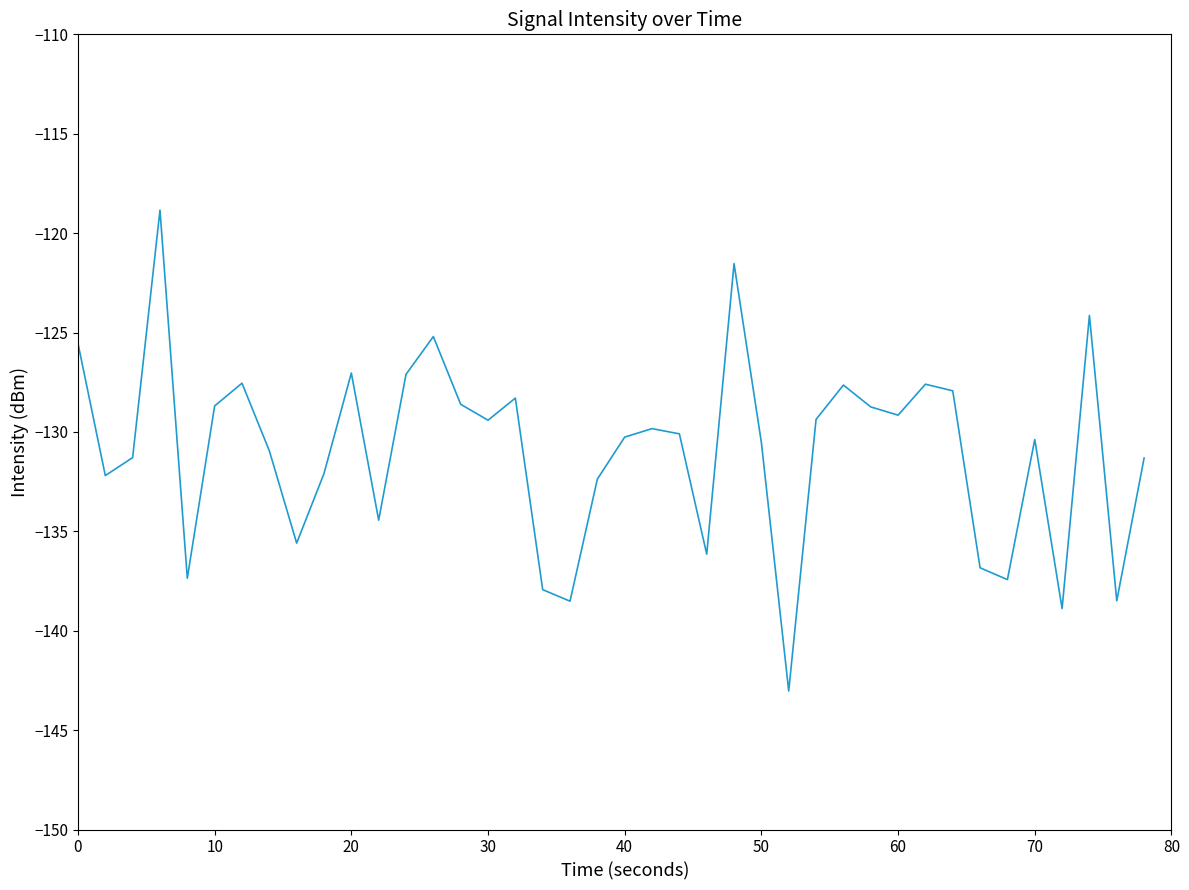

What is the difference between the maximum and minimum values?

24.2